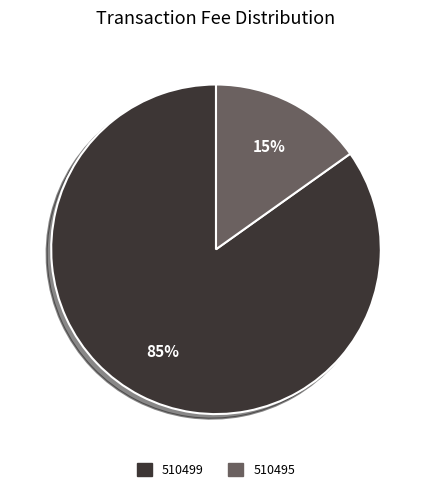

True or false: 510495 accounts for 15% of the total.

True